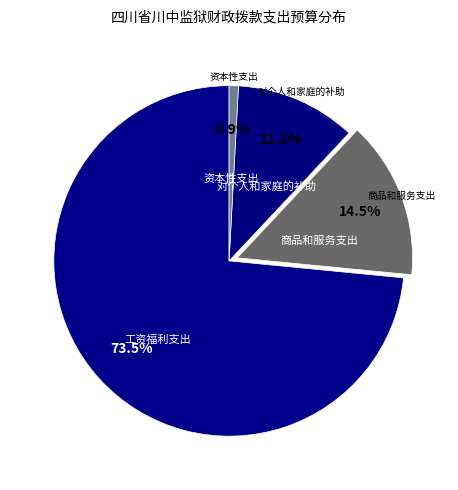

Count the number of slices in the pie.

4